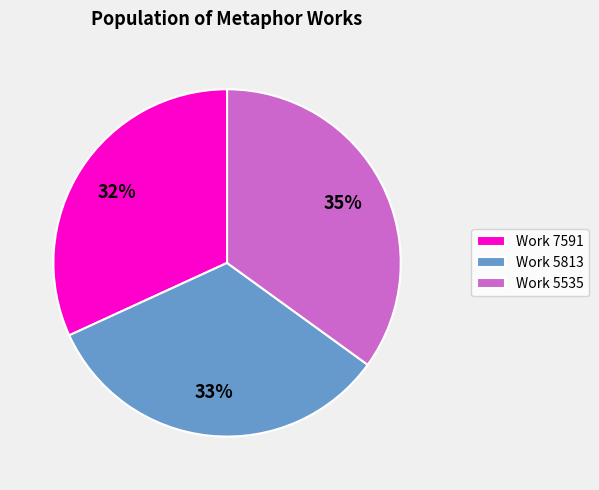

Does Work 5535 represent more than half of the total?

No